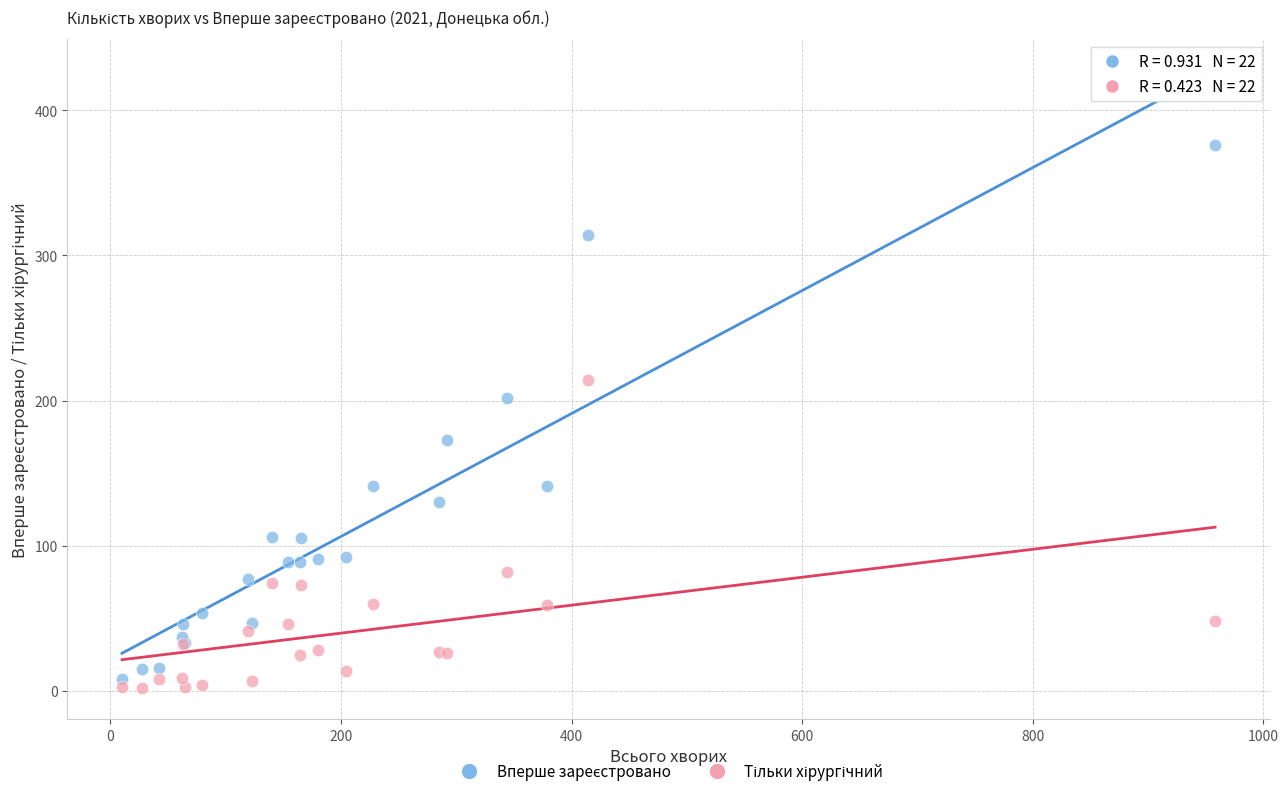

What is the X range (max minus min) for the scatter plot?

948